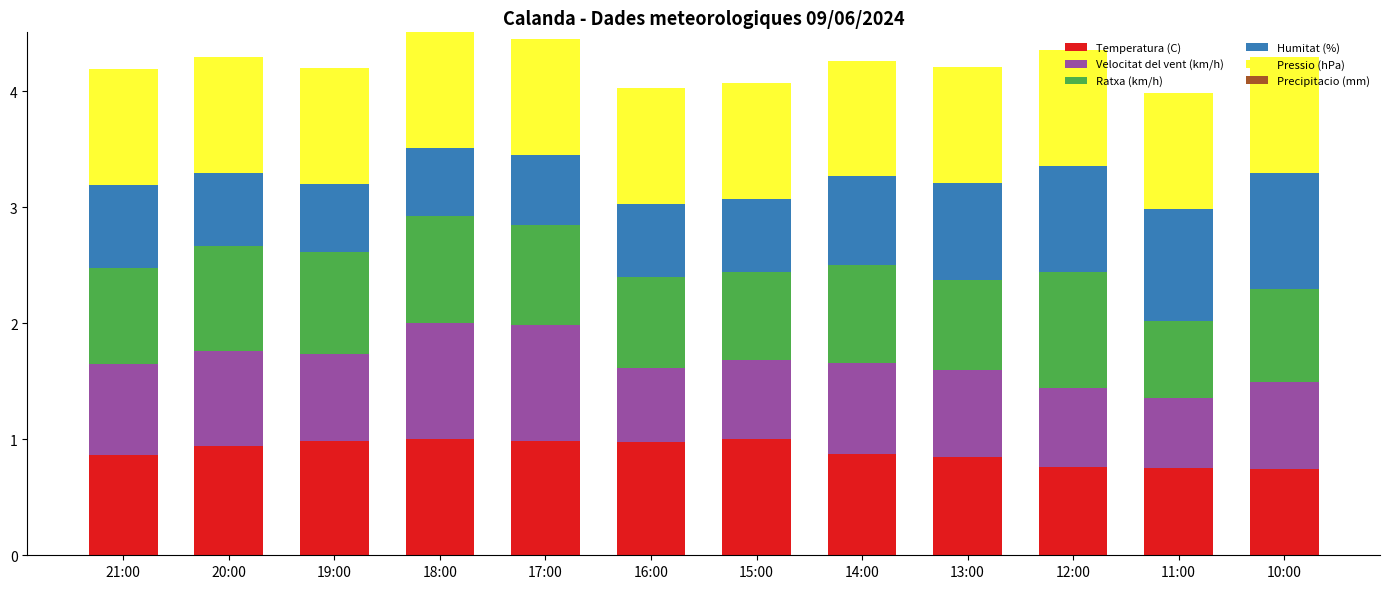

True or false: Temperatura (C) has a value of 0.9 at 14:00.

True